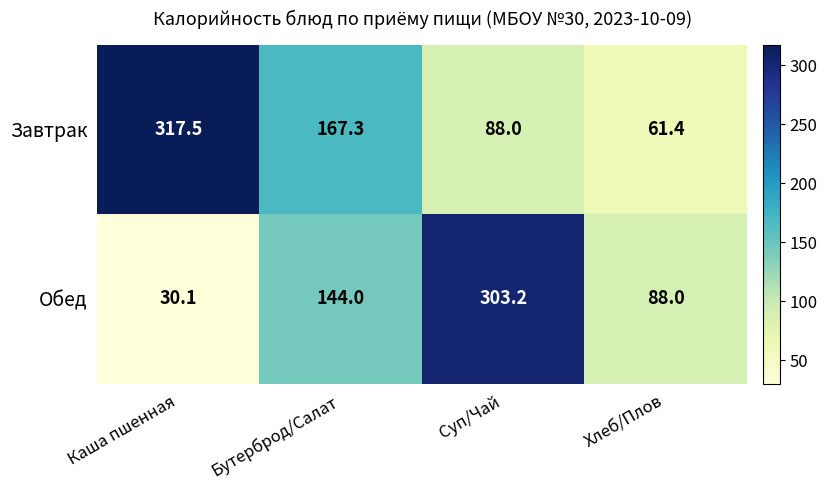

What is the total value across all series at Каша пшенная?

347.6